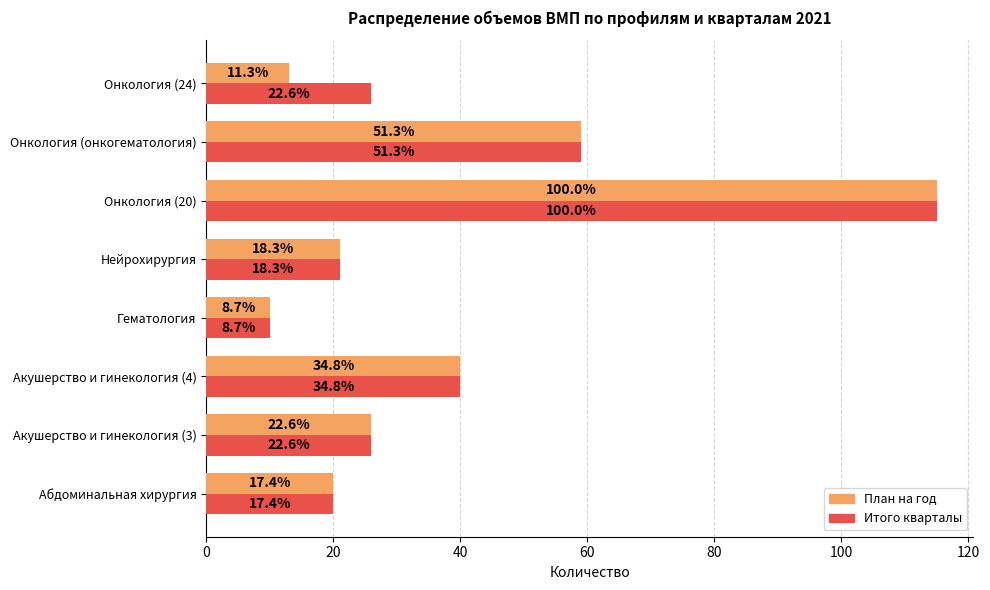

What are all the series names shown in the legend?

План на год, Итого кварталы